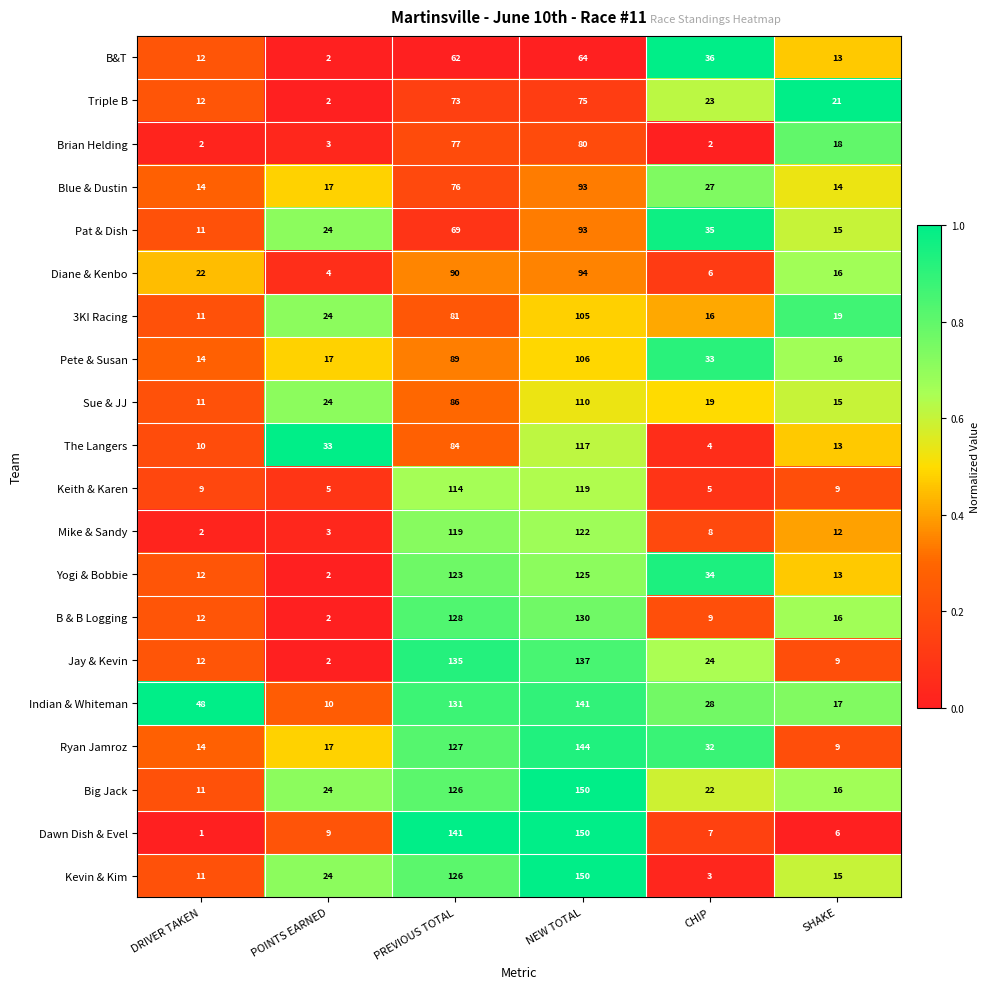

Which series has the largest range (max minus min)?

Dawn Dish & Evel